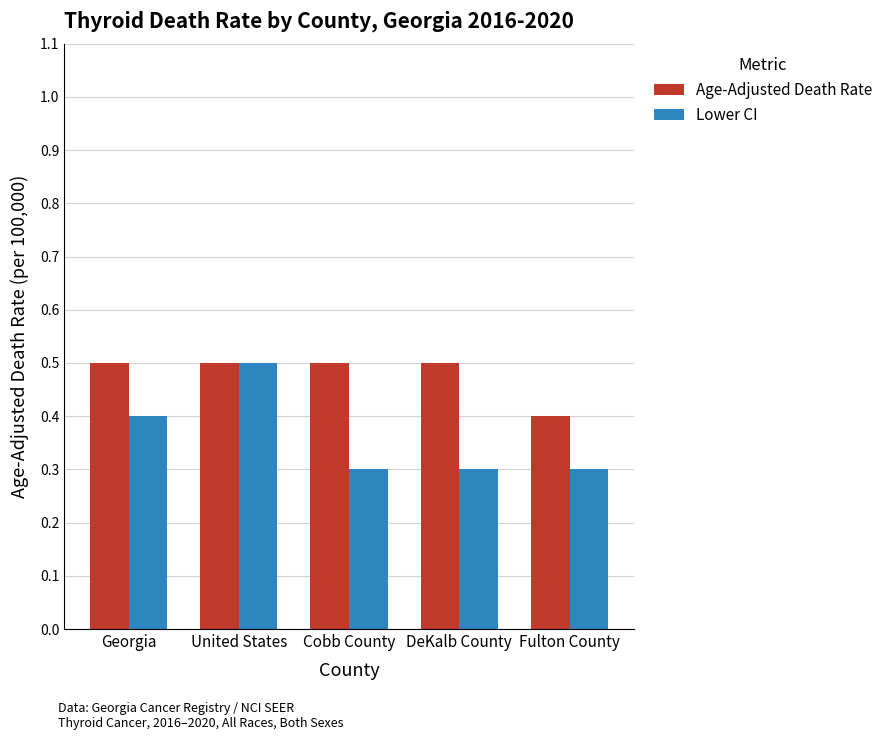

What is the value of the Lower CI bar at the 2nd from the left?

0.5